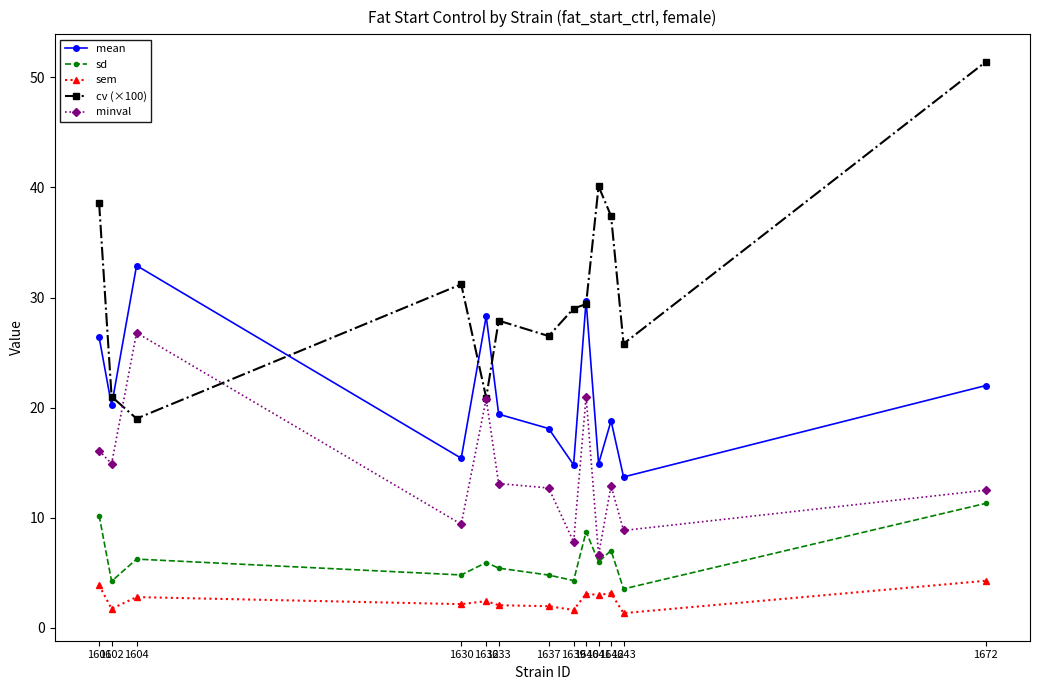

At how many categories does at least one series exceed 36?

4